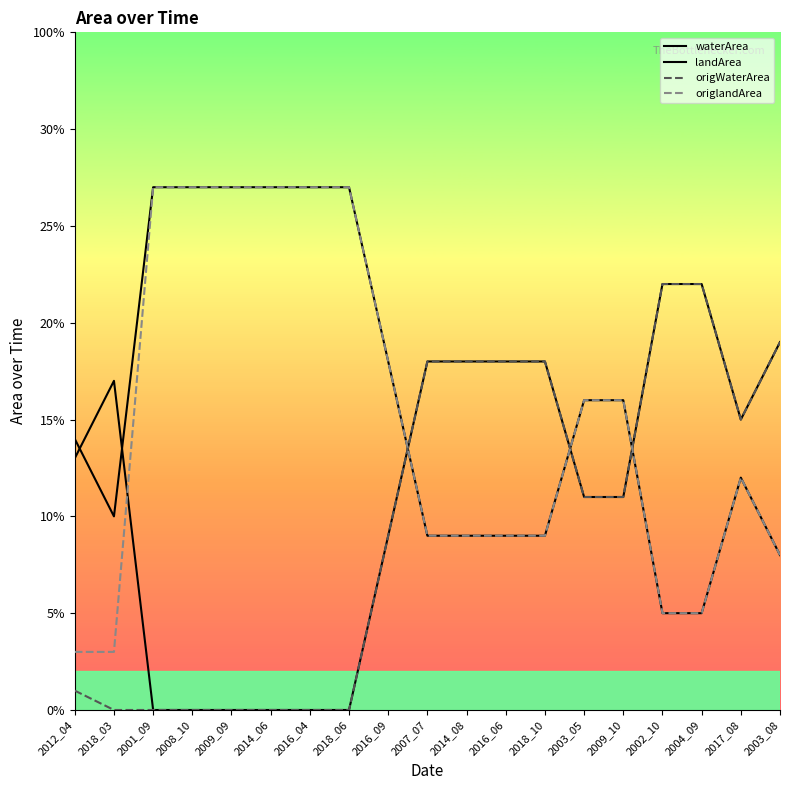

Reading left to right, transcribe all the data shown in this chart.

waterArea: 2012_04=0.1	2018_03=0.2	2001_09=0.0	2008_10=0.0	2009_09=0.0	2014_06=0.0	2016_04=0.0	2018_06=0.0	2016_09=0.1	2007_07=0.2	2014_08=0.2	2016_06=0.2	2018_10=0.2	2003_05=0.1	2009_10=0.1	2002_10=0.2	2004_09=0.2	2017_08=0.1	2003_08=0.2
landArea: 2012_04=0.1	2018_03=0.1	2001_09=0.3	2008_10=0.3	2009_09=0.3	2014_06=0.3	2016_04=0.3	2018_06=0.3	2016_09=0.2	2007_07=0.1	2014_08=0.1	2016_06=0.1	2018_10=0.1	2003_05=0.2	2009_10=0.2	2002_10=0.1	2004_09=0.1	2017_08=0.1	2003_08=0.1
origWaterArea: 2012_04=0.0	2018_03=0.0	2001_09=0.0	2008_10=0.0	2009_09=0.0	2014_06=0.0	2016_04=0.0	2018_06=0.0	2016_09=0.1	2007_07=0.2	2014_08=0.2	2016_06=0.2	2018_10=0.2	2003_05=0.1	2009_10=0.1	2002_10=0.2	2004_09=0.2	2017_08=0.1	2003_08=0.2
origlandArea: 2012_04=0.0	2018_03=0.0	2001_09=0.3	2008_10=0.3	2009_09=0.3	2014_06=0.3	2016_04=0.3	2018_06=0.3	2016_09=0.2	2007_07=0.1	2014_08=0.1	2016_06=0.1	2018_10=0.1	2003_05=0.2	2009_10=0.2	2002_10=0.1	2004_09=0.1	2017_08=0.1	2003_08=0.1